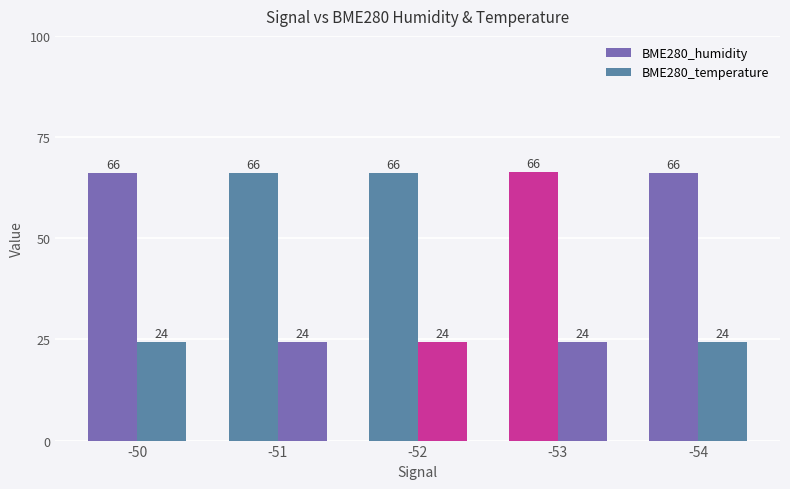

How many groups of bars are there?

5